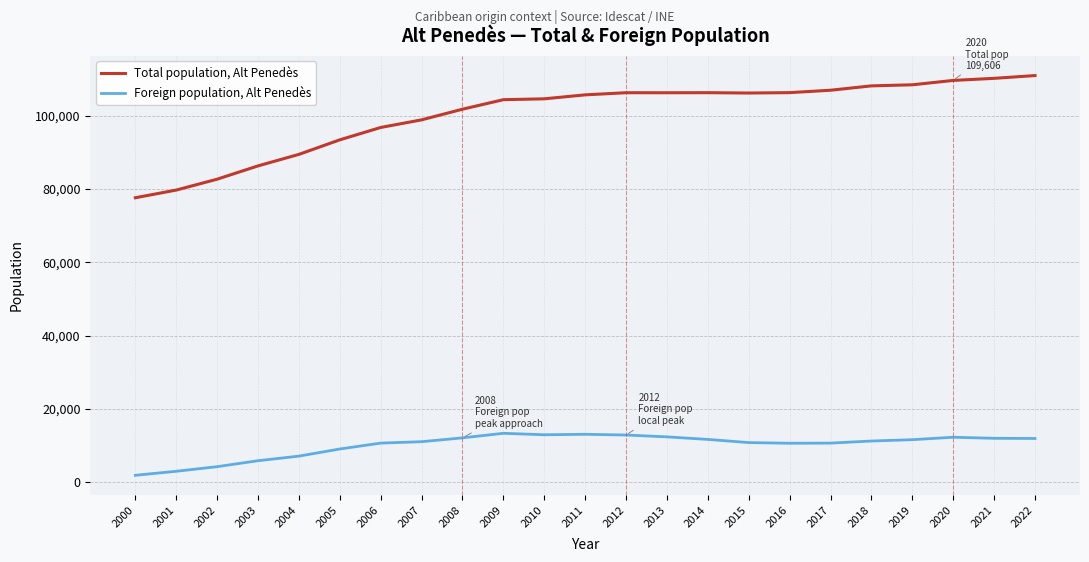

Which series has the largest total across all categories?

Total population, Alt Penedès